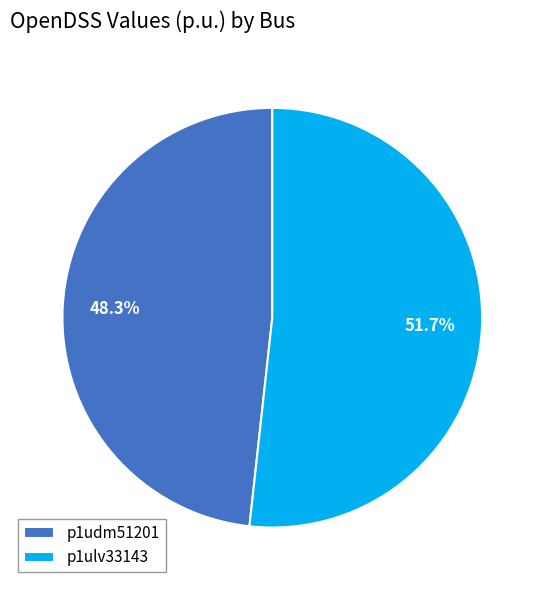

What is the smallest slice in the pie chart?

p1udm51201